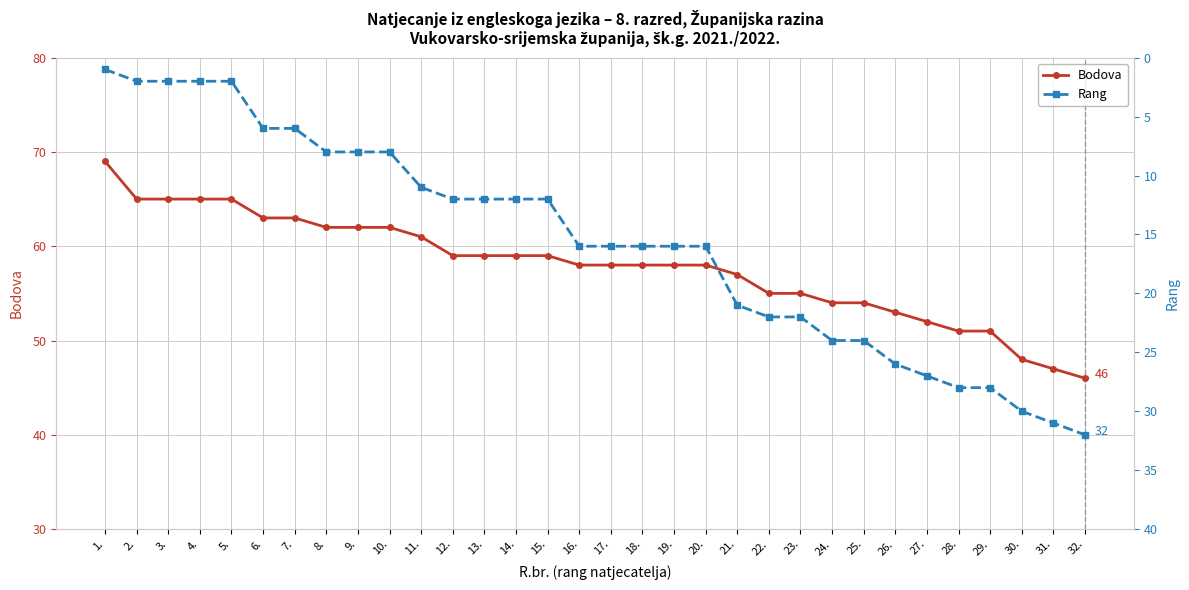

What is the difference between the second highest and second lowest values in the Rang series?

29